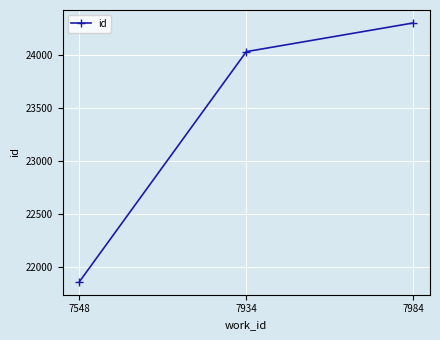

Reading left to right, transcribe all the data shown in this chart.

21856	24029	24300